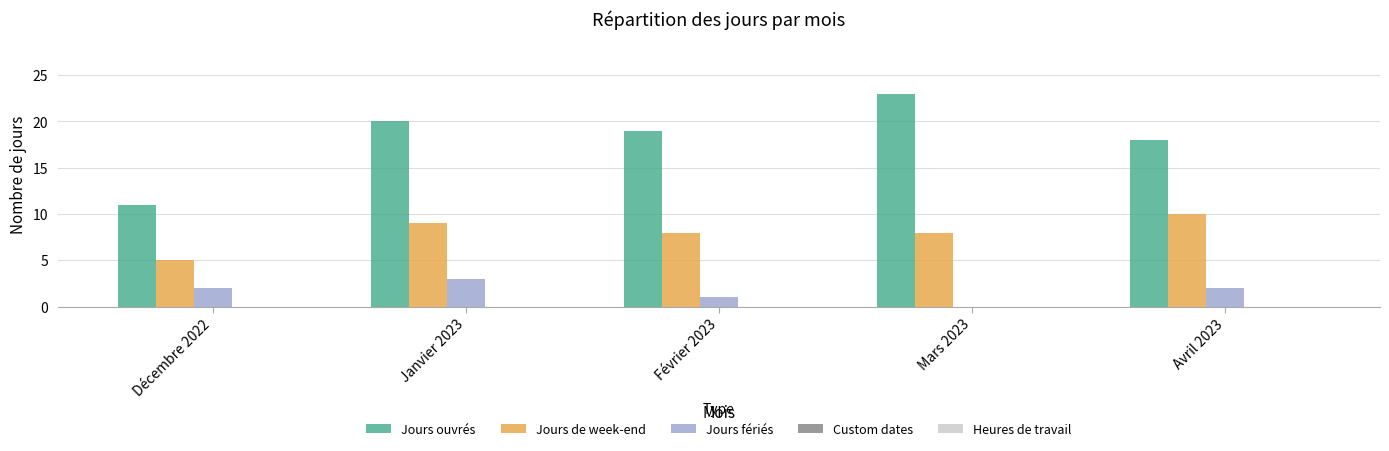

Which series changed the most between Février 2023 and Avril 2023?

Jours de week-end